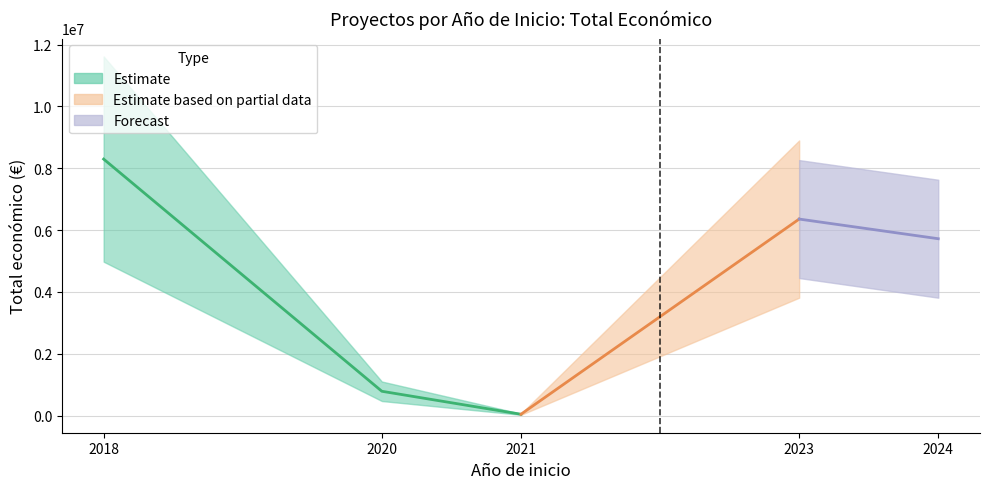

Is it true that Año de inicio equals 2020 at 2020?

True